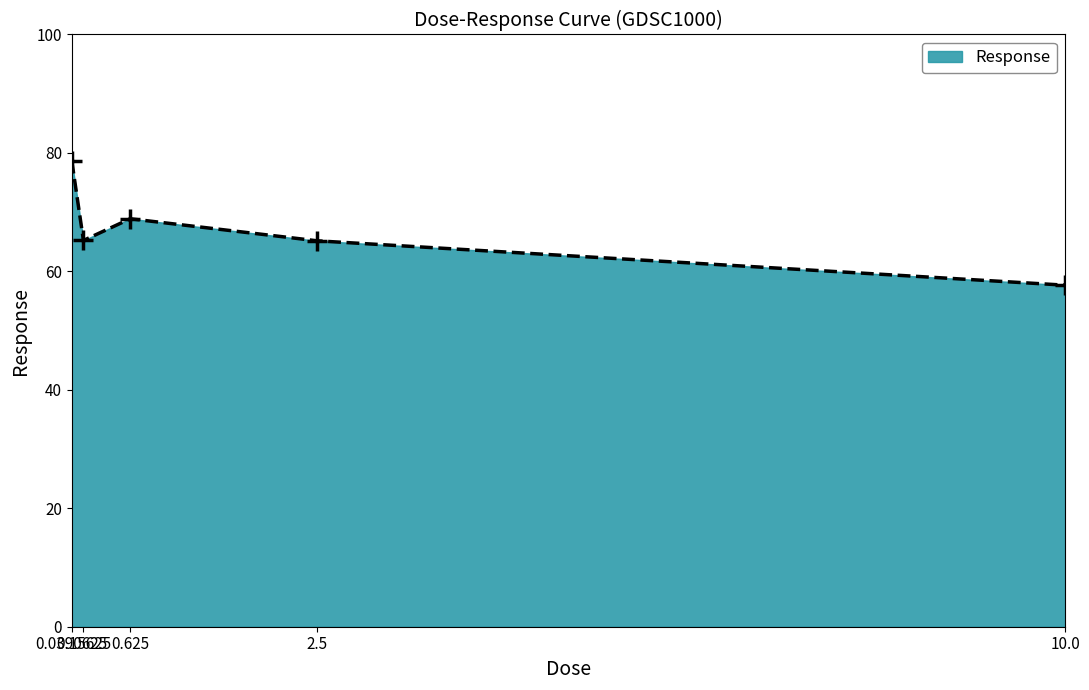

What is the smallest value displayed?

57.7